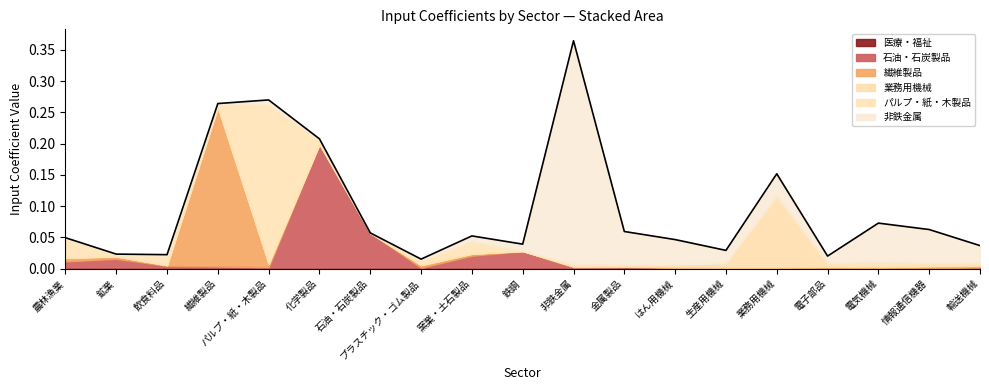

At which category is the sum across all series the highest?

非鉄金属